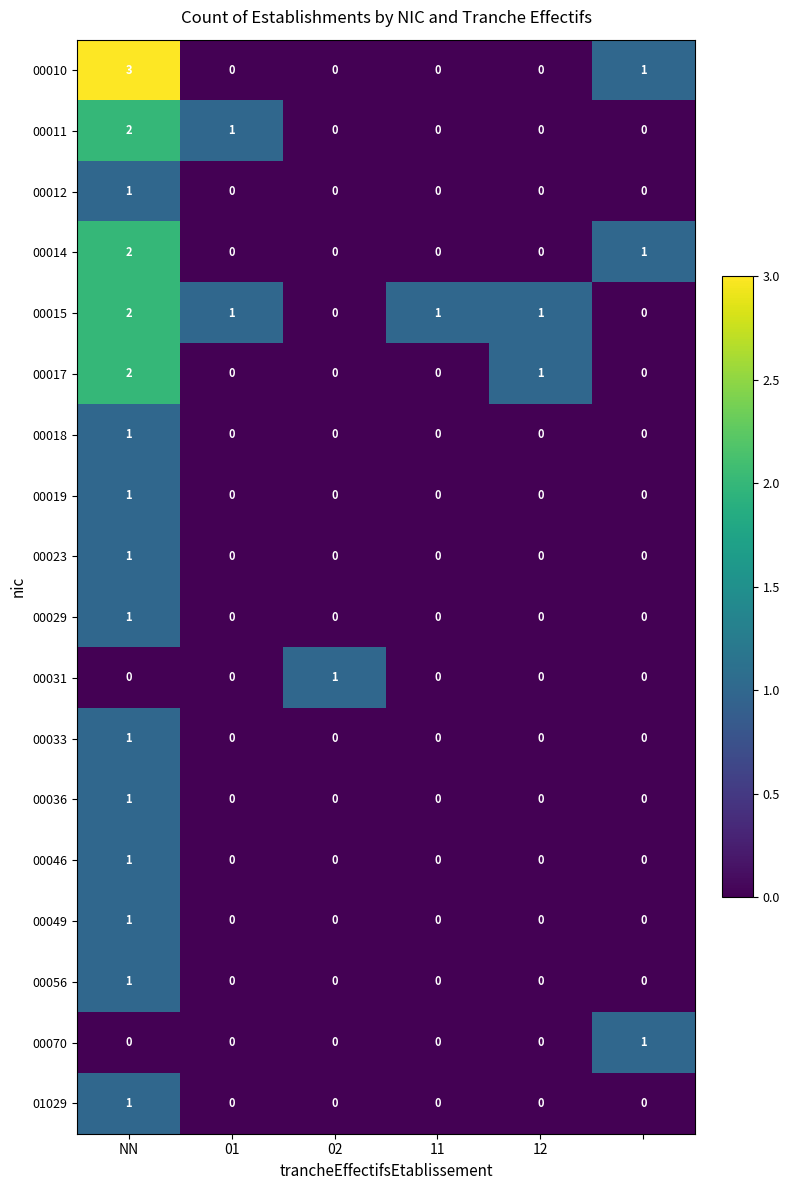

Which series has the largest total across all categories?

00015